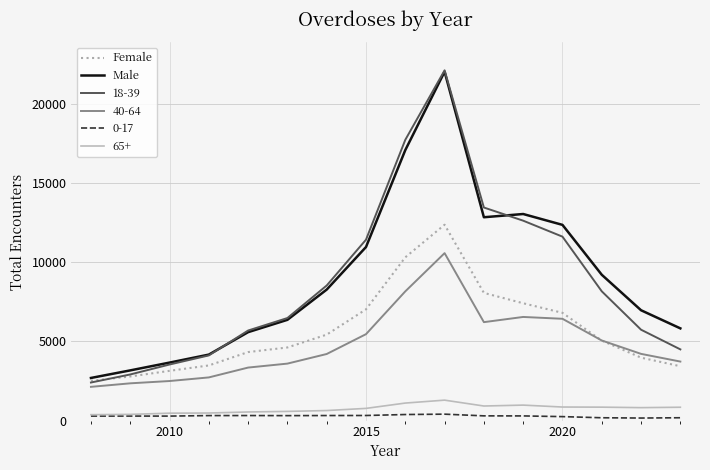

True or false: 65+ and Female cross at least once.

False